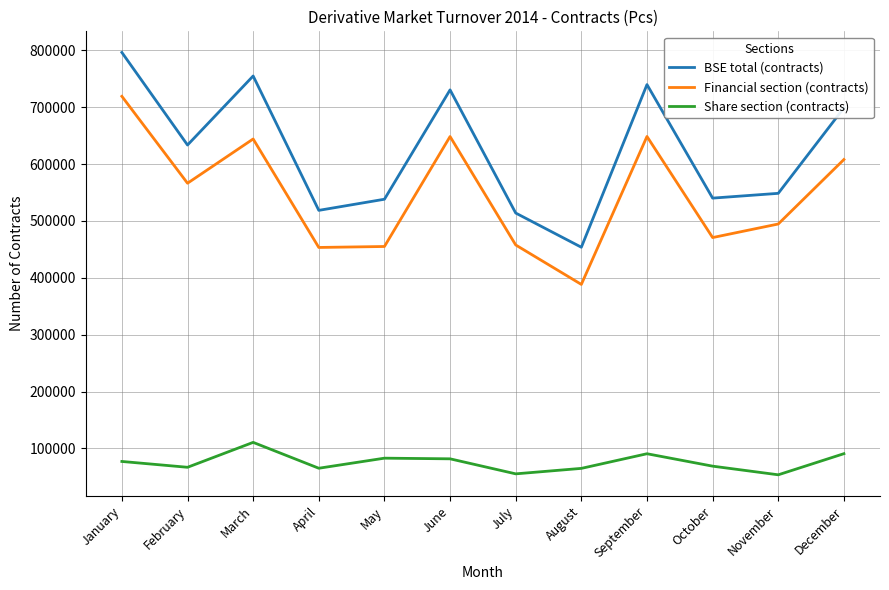

What is the sum of all Share section (contracts) values?

908483